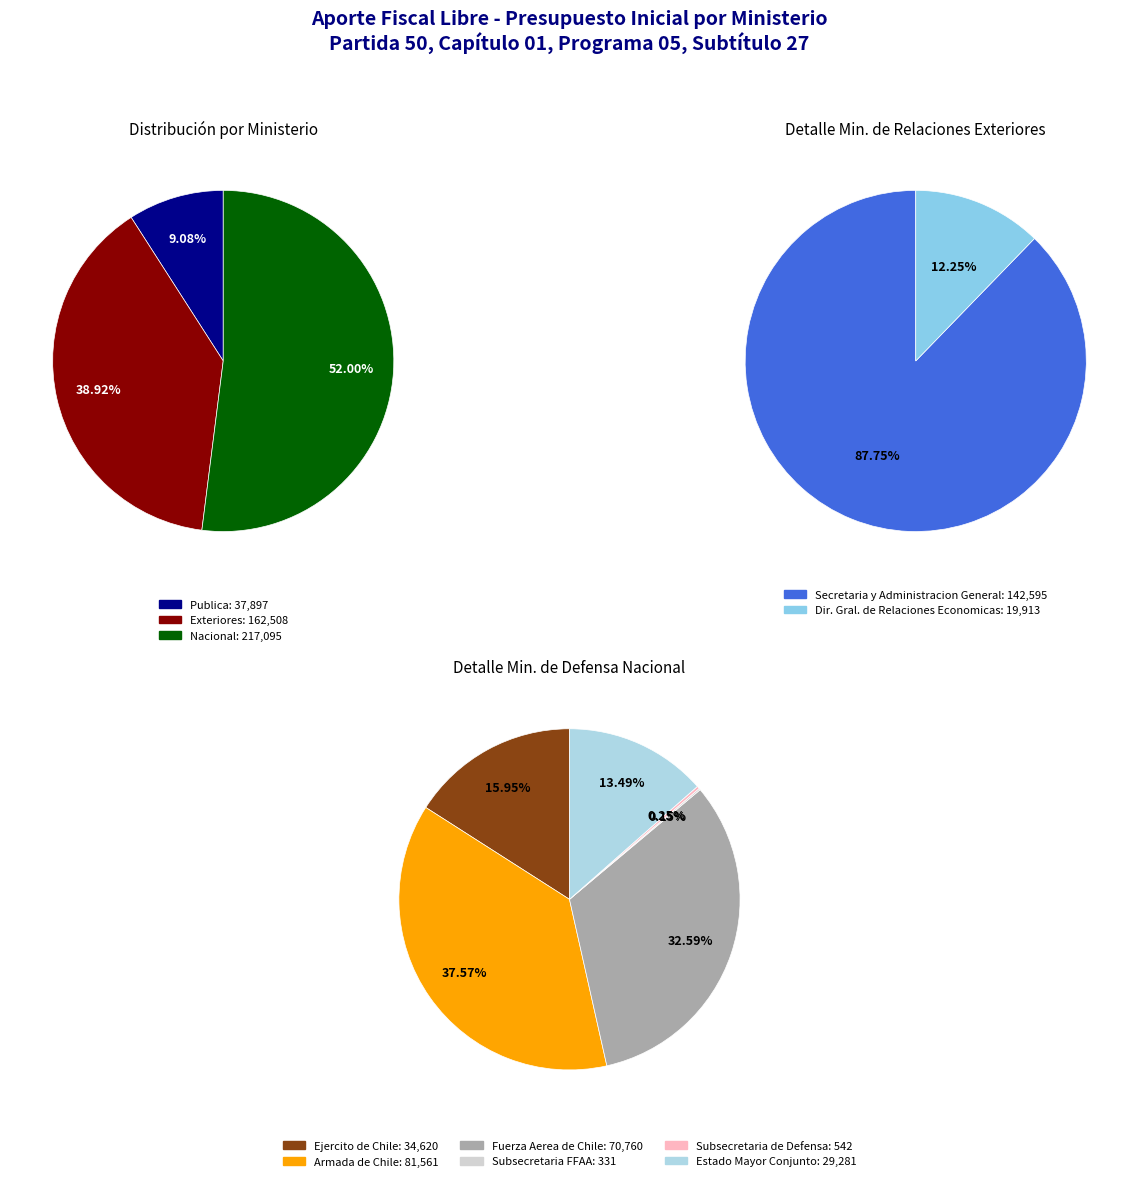

What is the ratio of the value at Ministerio del Interior y Seguridad Publica to the value at Ministerio de Defensa Nacional?

0.2